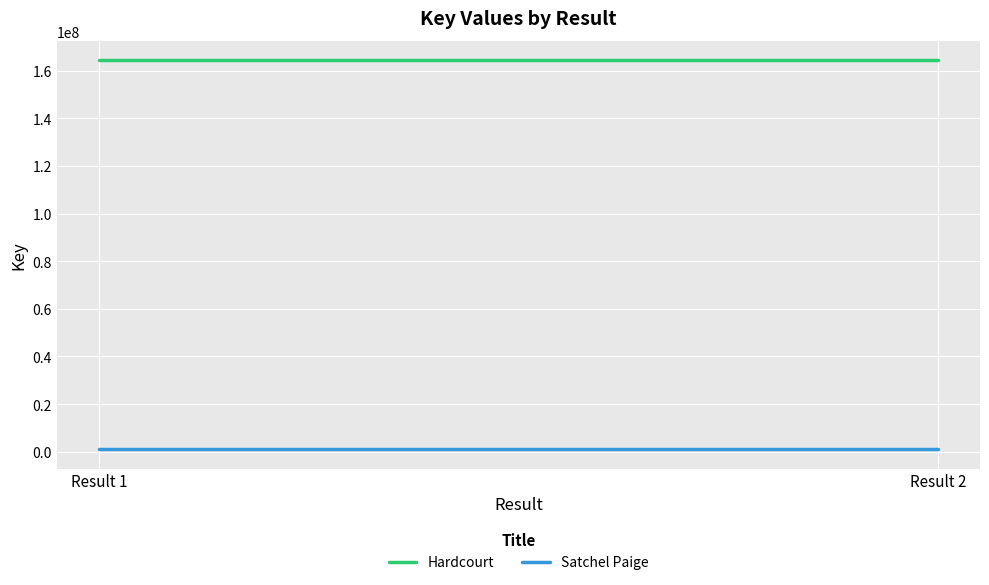

Reading left to right, what are all the values shown in this chart?

Hardcourt: 164428712	164428712
Satchel Paige: 1061673	1061673